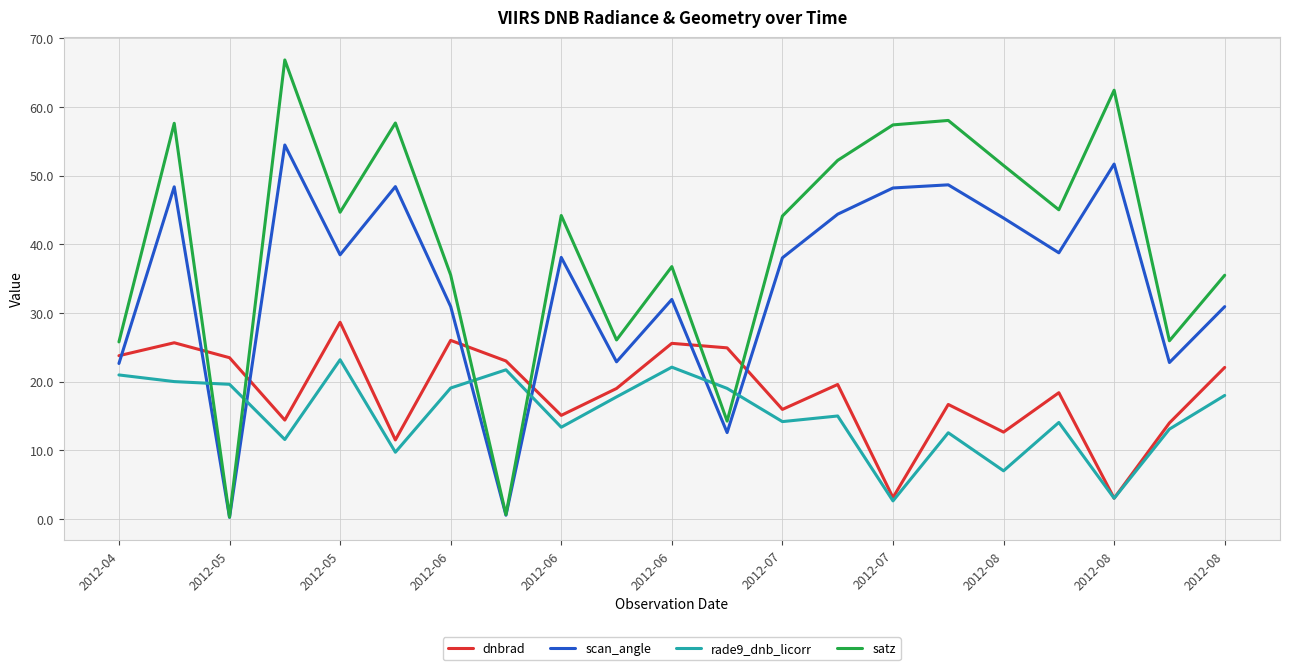

True or false: scan_angle and rade9_dnb_licorr intersect in this chart.

True